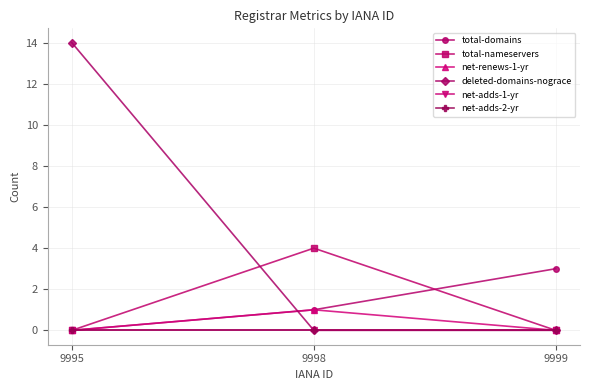

List the series in order of their peak value, highest first.

deleted-domains-nograce, total-nameservers, total-domains, net-renews-1-yr, net-adds-1-yr, net-adds-2-yr